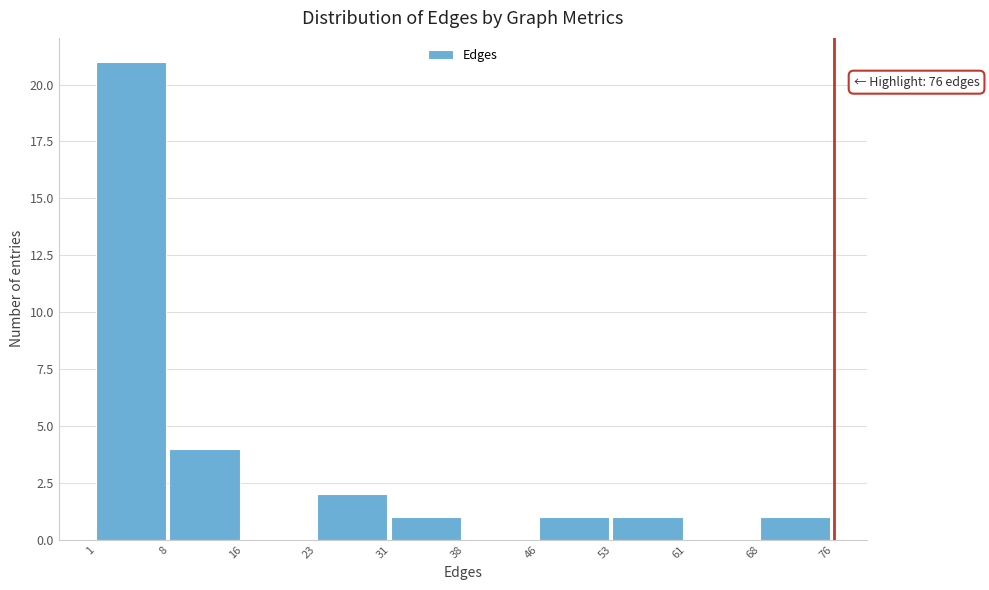

Which range on the x-axis has the tallest bar?

1 to 8